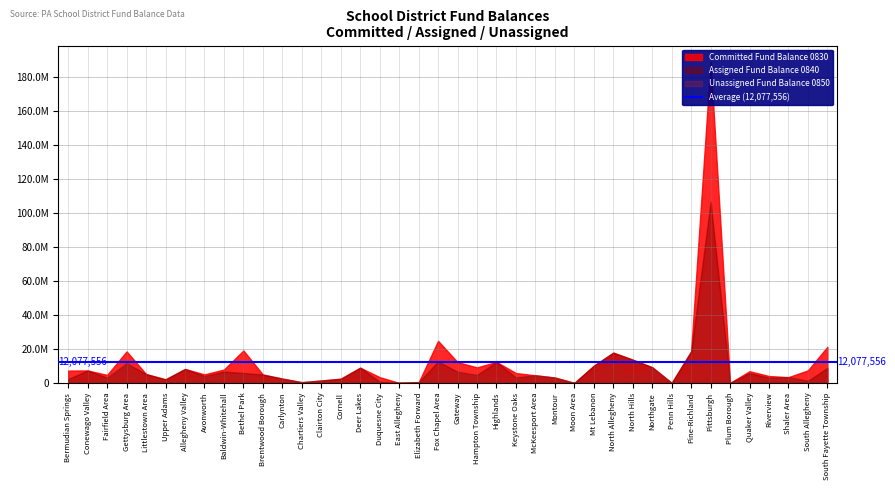

How many interior local peaks does the Unassigned Fund Balance 0850 series have?

12